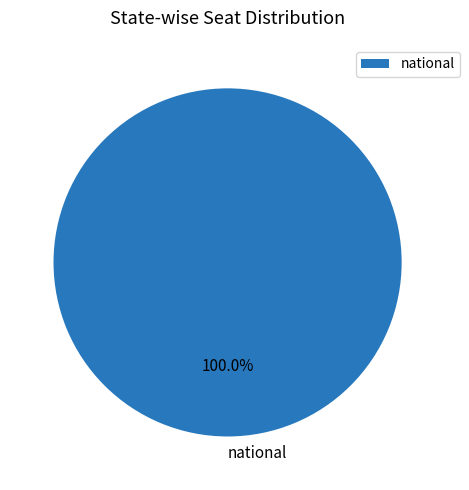

Rank the categories by value from highest to lowest.

national